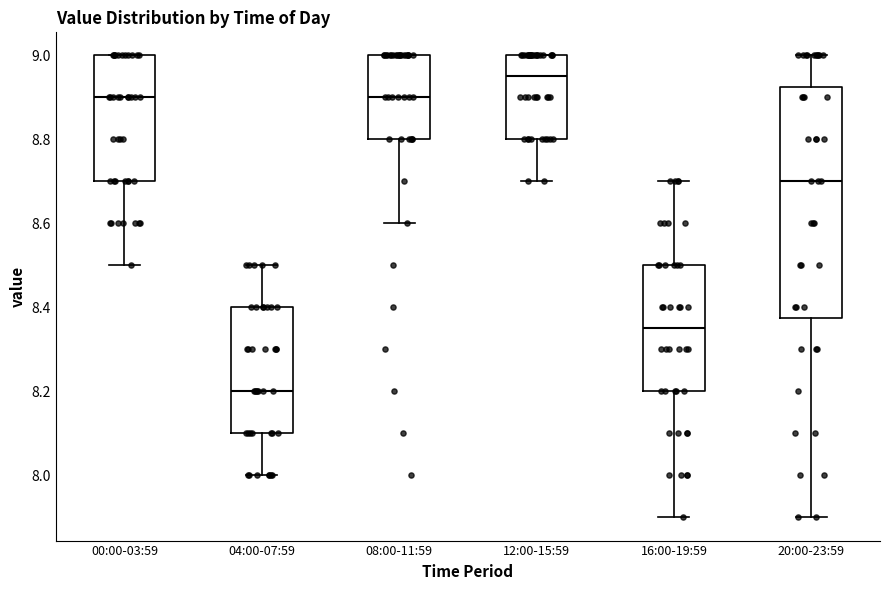

Reading left to right, read every box against the y-axis: the position of its median line, the range the box covers, and the ends of its whiskers. The values are not printed on the chart, so give them approximately, as read against the axis.

00:00-03:59: median 8.90, box 8.70 to 9.00, whiskers 8.50 to 9.00
04:00-07:59: median 8.20, box 8.10 to 8.40, whiskers 8.00 to 8.50
08:00-11:59: median 8.90, box 8.80 to 9.00, whiskers 8.60 to 9.00
12:00-15:59: median 8.96, box 8.80 to 9.00, whiskers 8.70 to 9.00
16:00-19:59: median 8.36, box 8.20 to 8.50, whiskers 7.90 to 8.70
20:00-23:59: median 8.70, box 8.38 to 8.92, whiskers 7.90 to 9.00